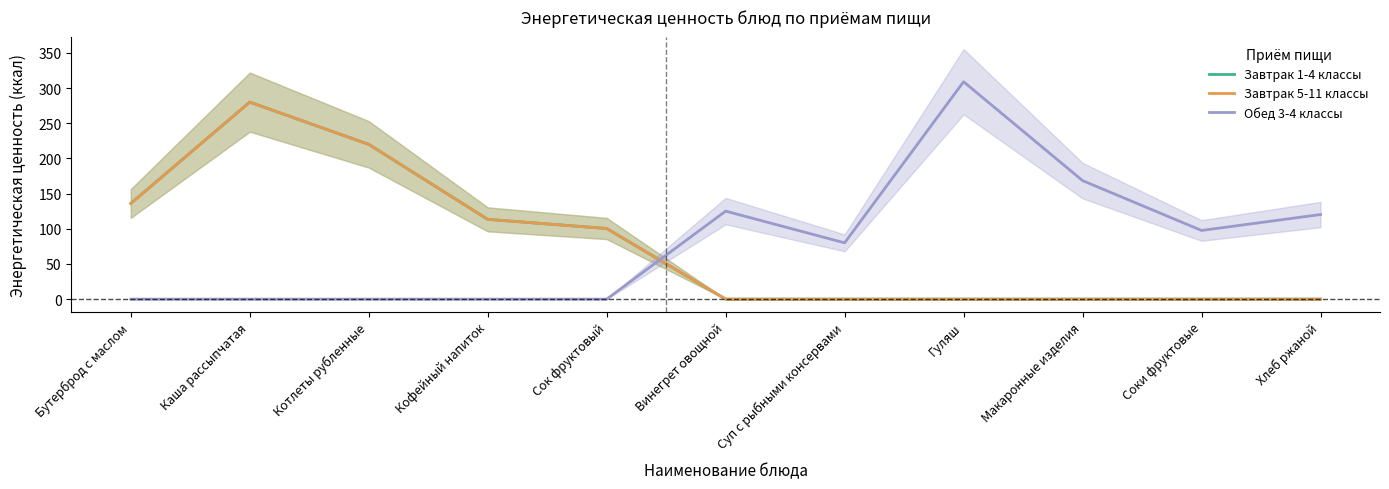

How many positive values does the Завтрак 5-11 классы series have?

5